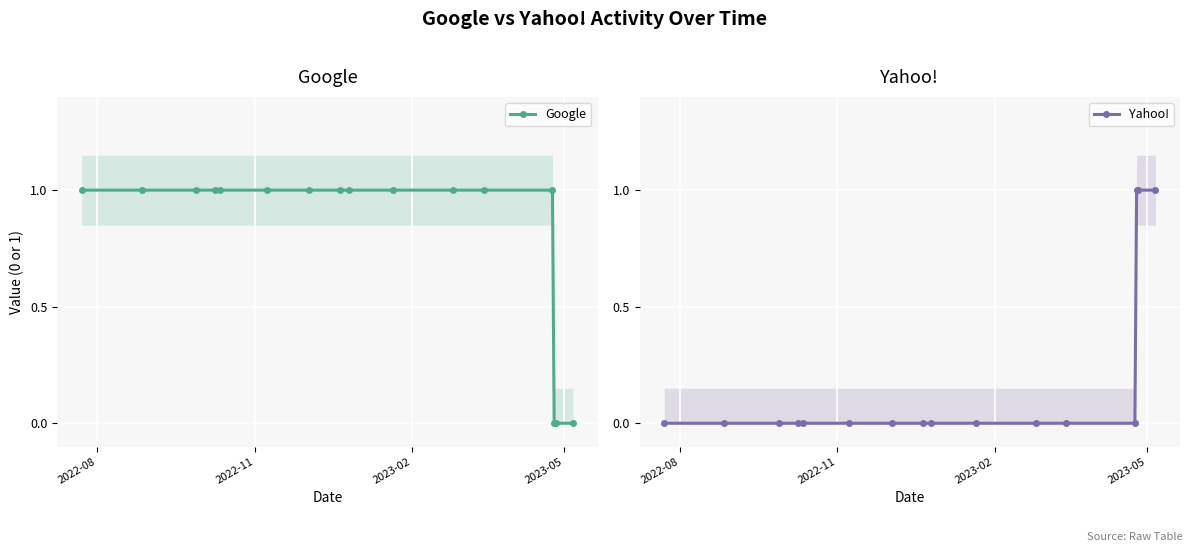

After their last crossing, which series has the higher values: Google or Yahoo!?

Yahoo!